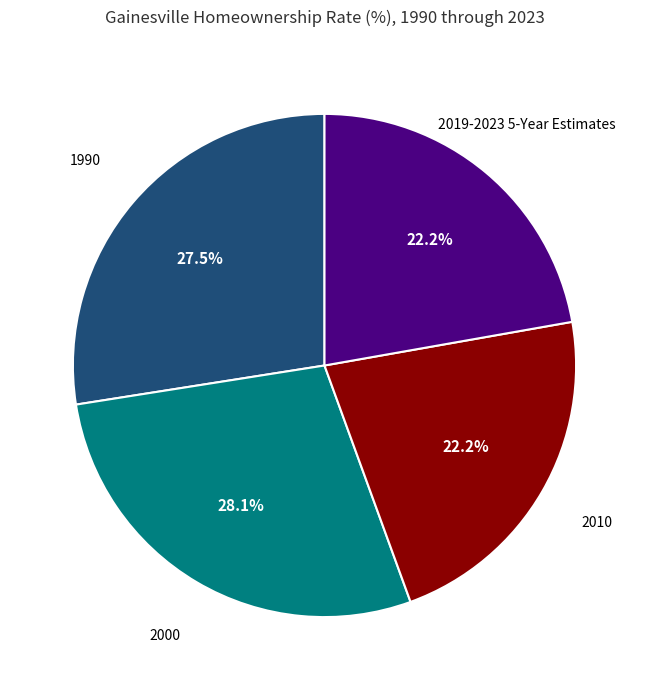

Is there a majority slice in this chart?

No